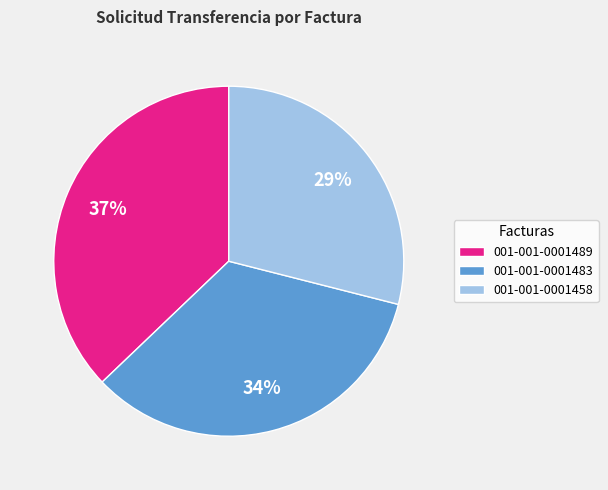

To the nearest percent, what is the average slice percentage?

33%